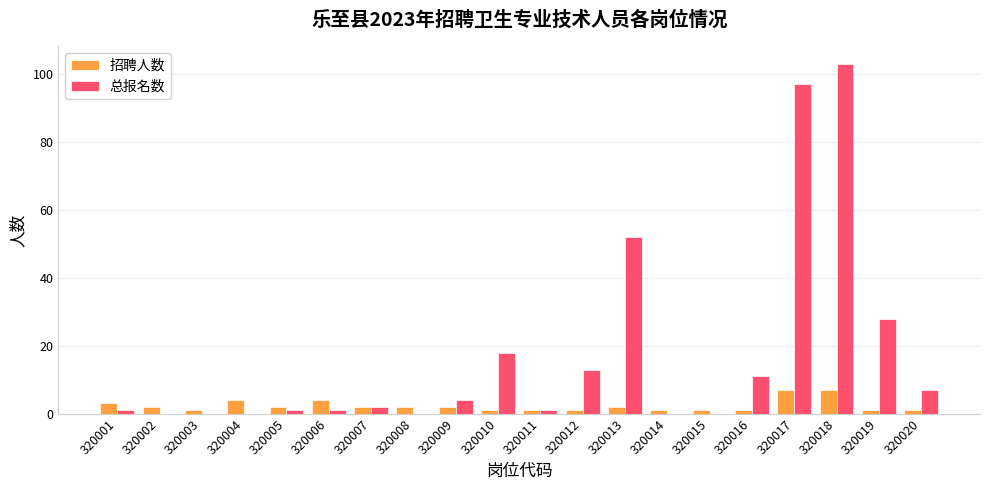

What is the difference between the 总报名数 values at 320015 and 320012?

13